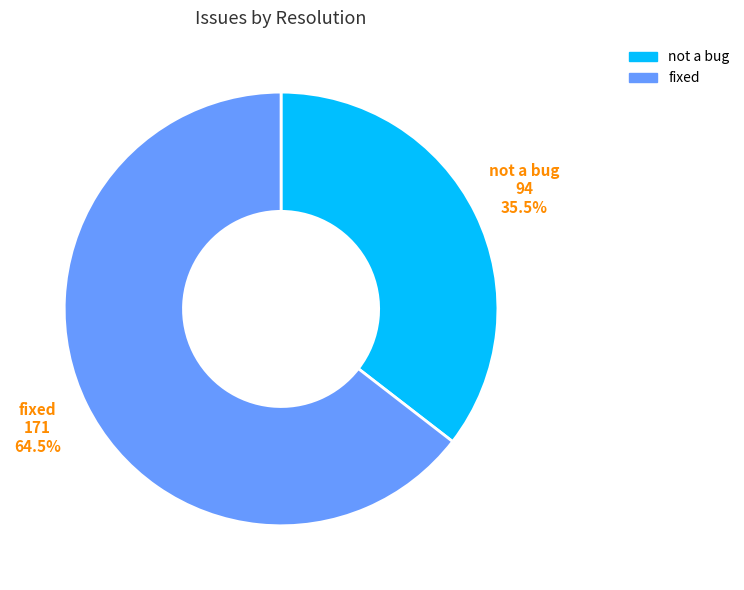

Is there a majority slice in this chart?

Yes